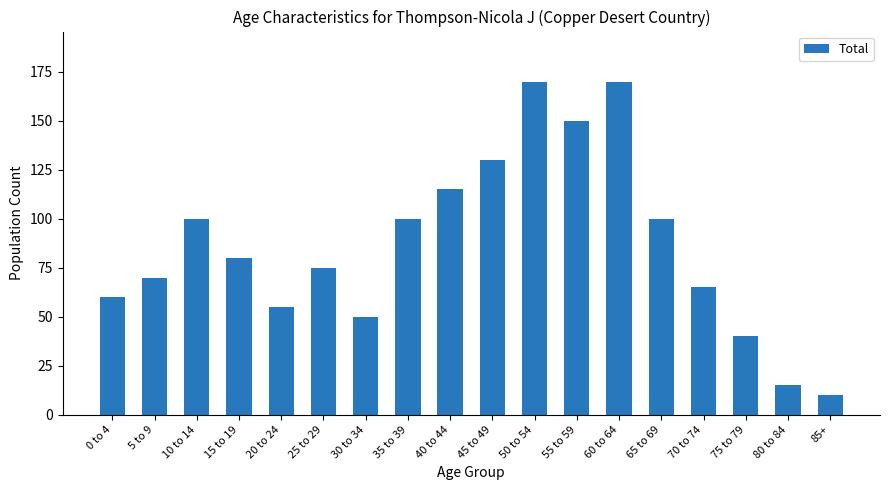

What is the greatest value displayed?

170